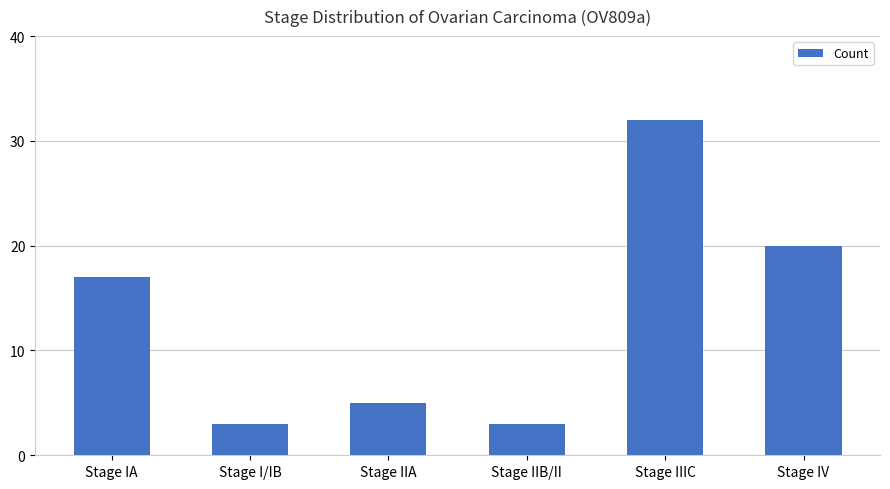

What is the difference between the second highest and minimum values?

17